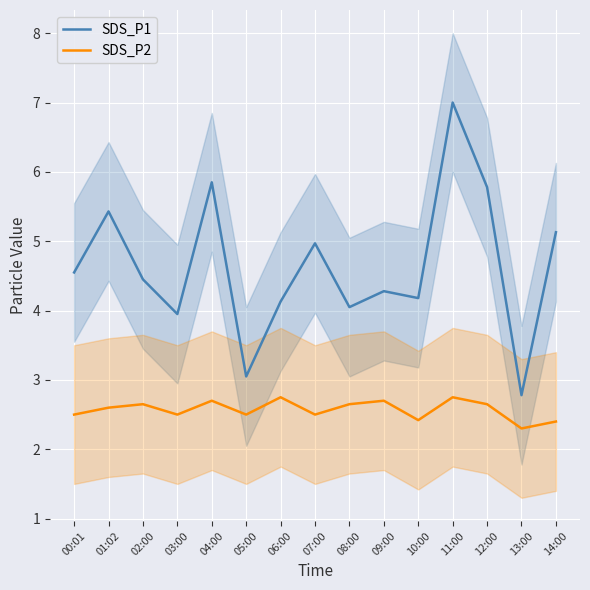

Which has a higher value, 06:00 or 05:00?

06:00